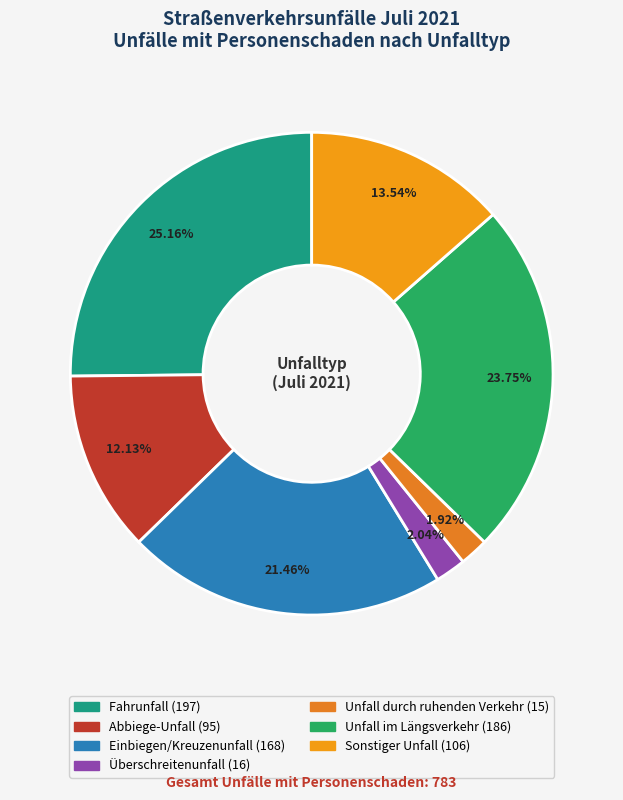

To the nearest percent, what percentage of the pie is Unfall durch ruhenden Verkehr?

2%